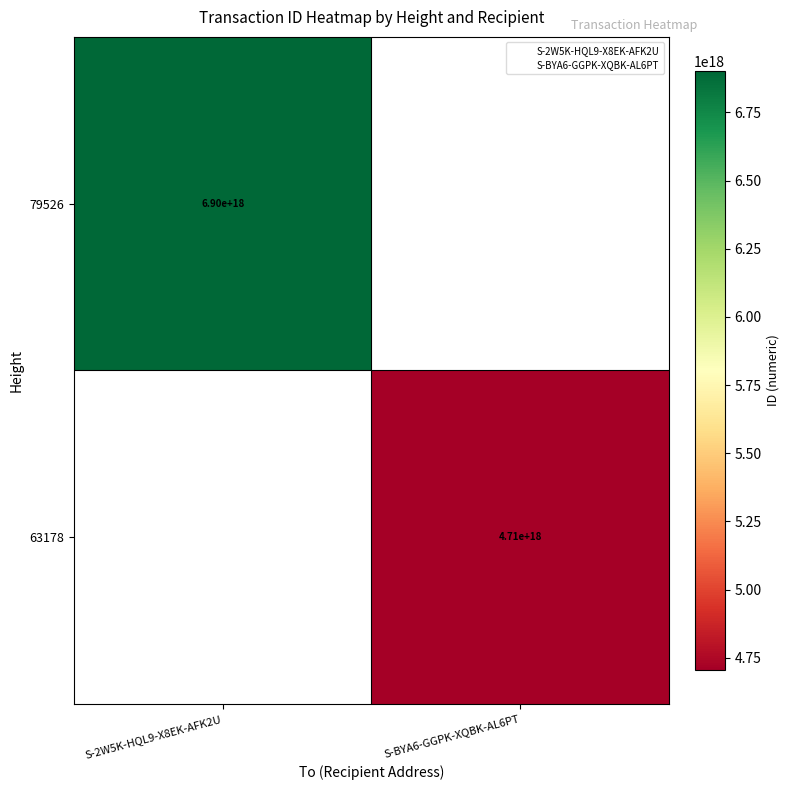

Which series has the widest spread of values?

79526